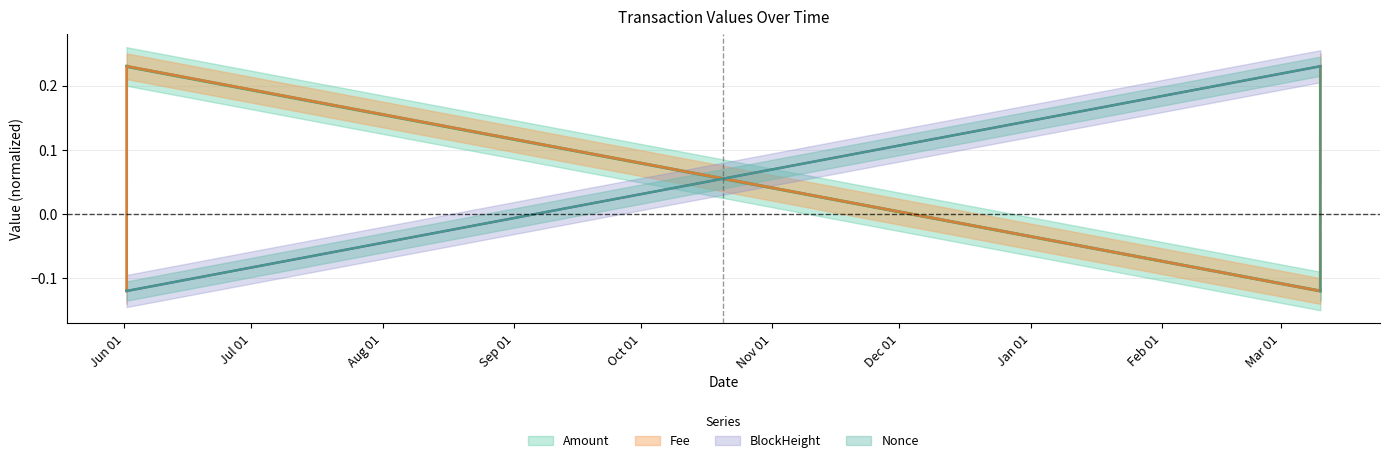

How many distinct data groups are displayed?

4